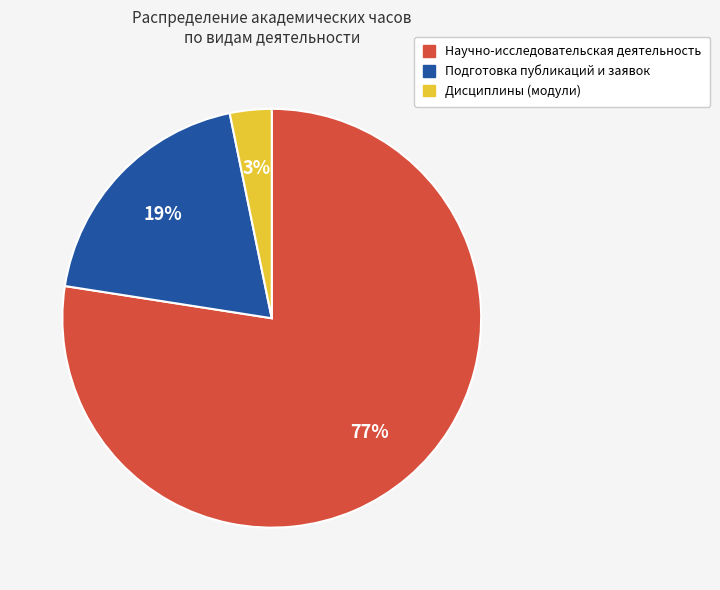

To the nearest percent, what portion does Подготовка публикаций и заявок represent?

19%